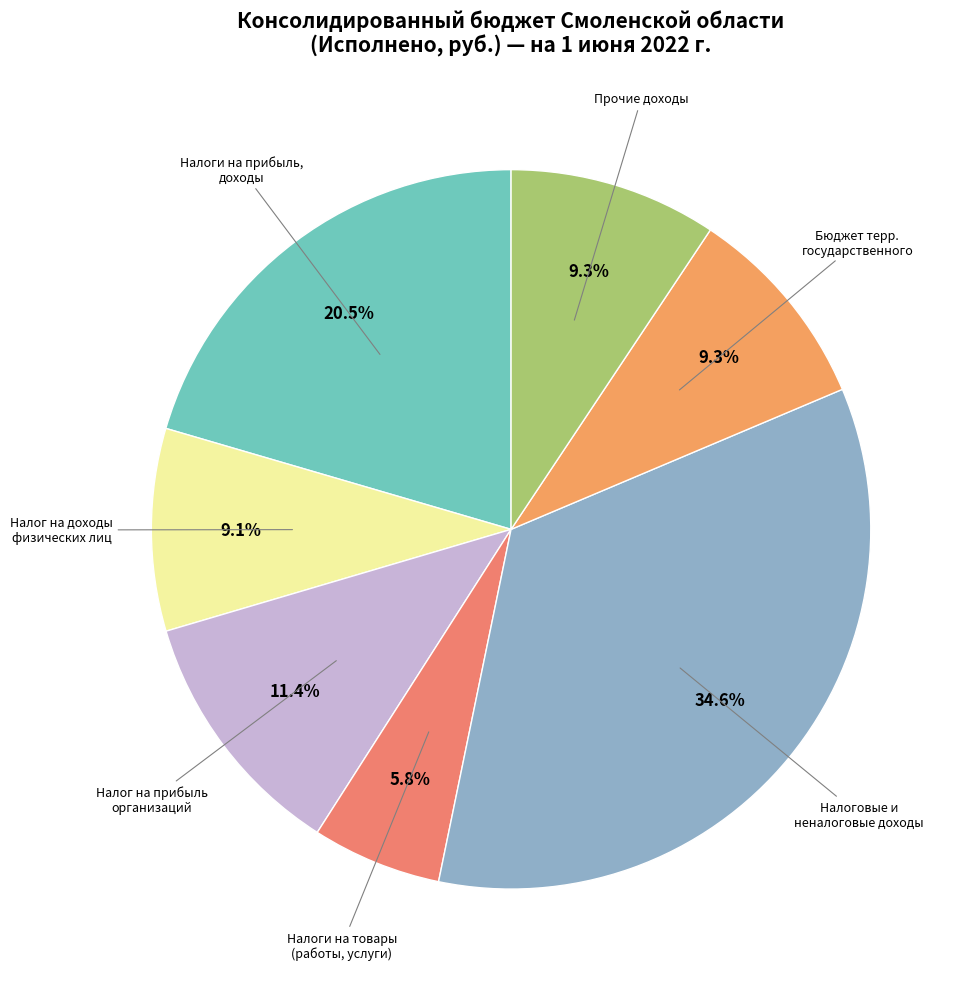

To the nearest percent, what is the difference between the largest and smallest slice percentages?

29%